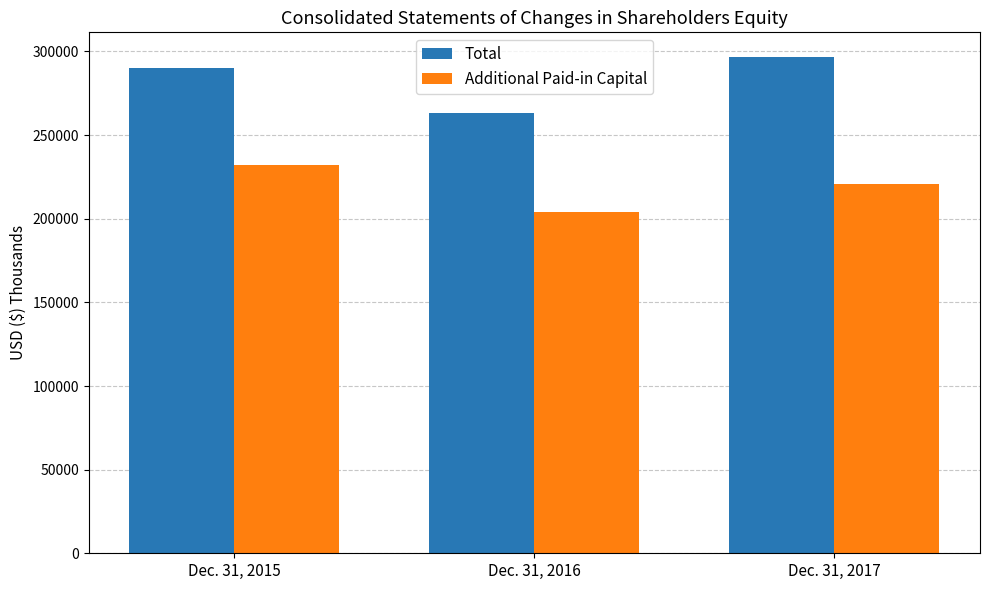

True or false: Total has a value of 263477 at Dec. 31, 2016.

True